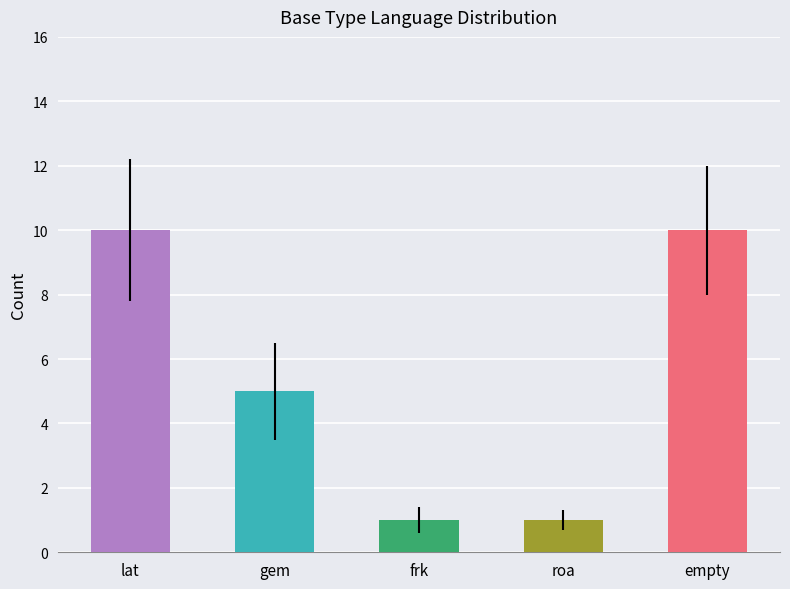

What is the maximum value shown in the chart?

10